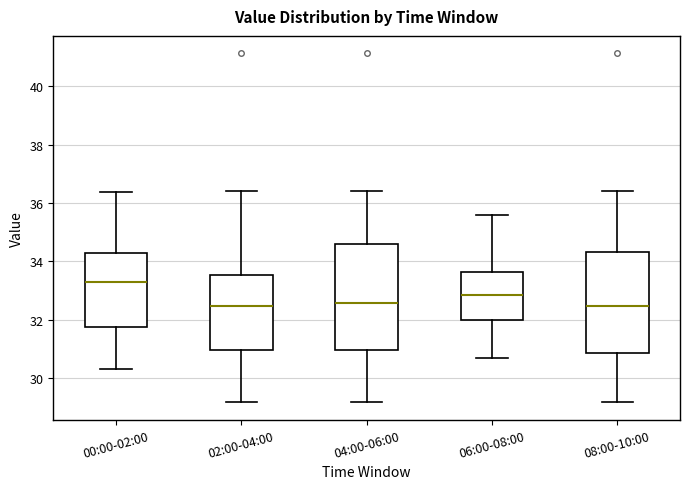

Reading left to right, transcribe this box plot: for each box, give where its median line is, the range the box spans, and where its two whiskers end, as read against the y-axis. The values are not printed on the chart, so give them approximately, as read against the axis.

00:00-02:00: median 33.2, box 31.8 to 34.2, whiskers 30.4 to 36.4
02:00-04:00: median 32.4, box 31.0 to 33.6, whiskers 29.2 to 36.4
04:00-06:00: median 32.6, box 31.0 to 34.6, whiskers 29.2 to 36.4
06:00-08:00: median 32.8, box 32.0 to 33.6, whiskers 30.8 to 35.6
08:00-10:00: median 32.4, box 30.8 to 34.4, whiskers 29.2 to 36.4